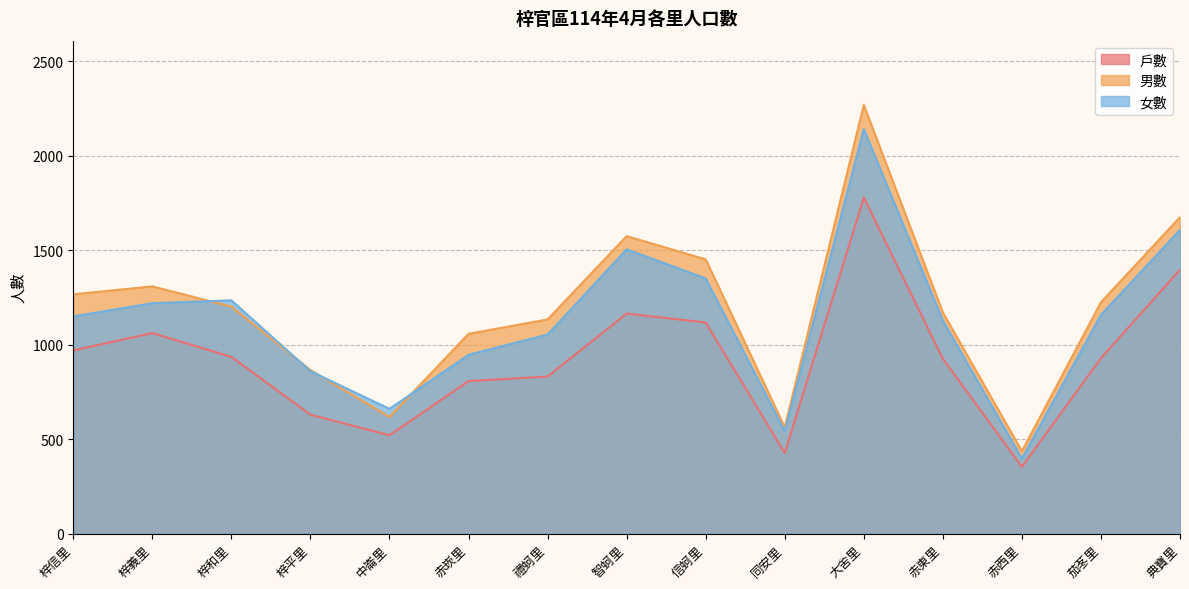

True or false: 男數 has more than 2 interior local peaks.

True